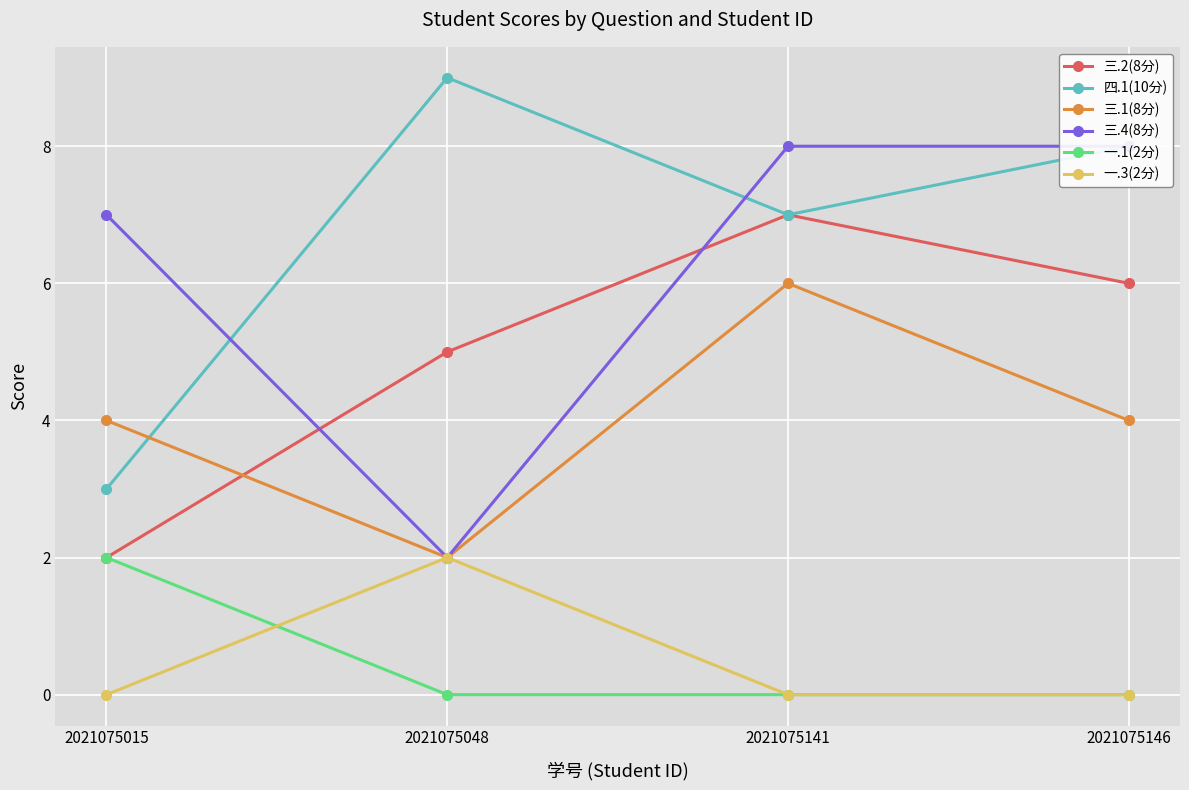

True or false: 三.2(8分) and 三.1(8分) cross at least once.

True